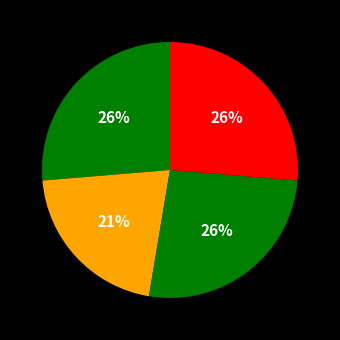

How many slices are in this pie chart?

4